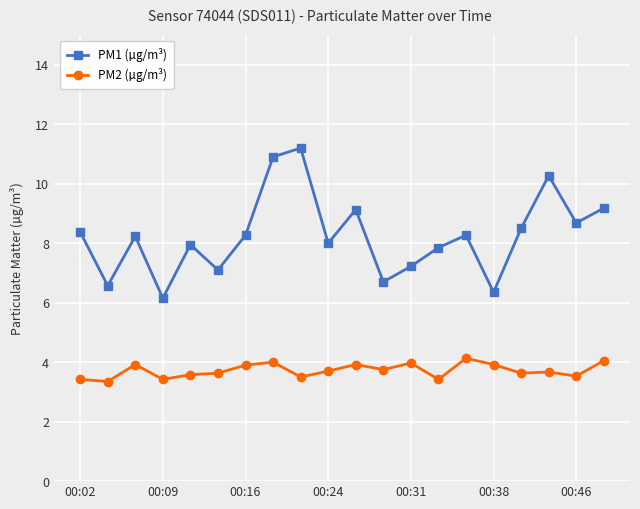

Which series has the widest spread of values?

PM1 (µg/m³)